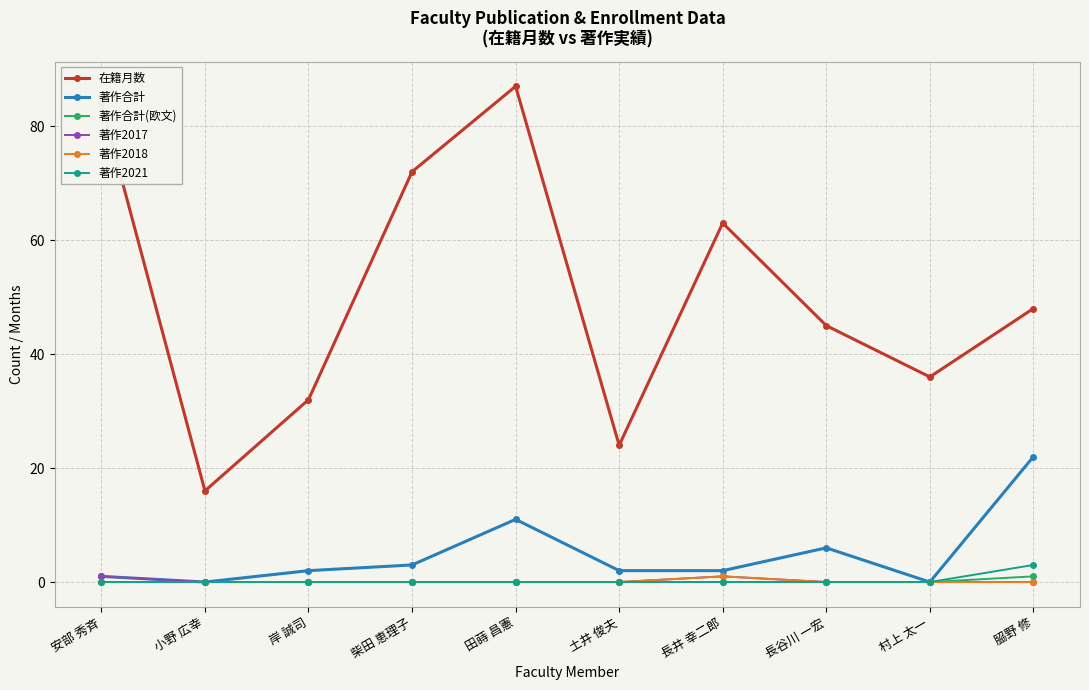

What is the label of the 9th point from the right?

小野 広幸